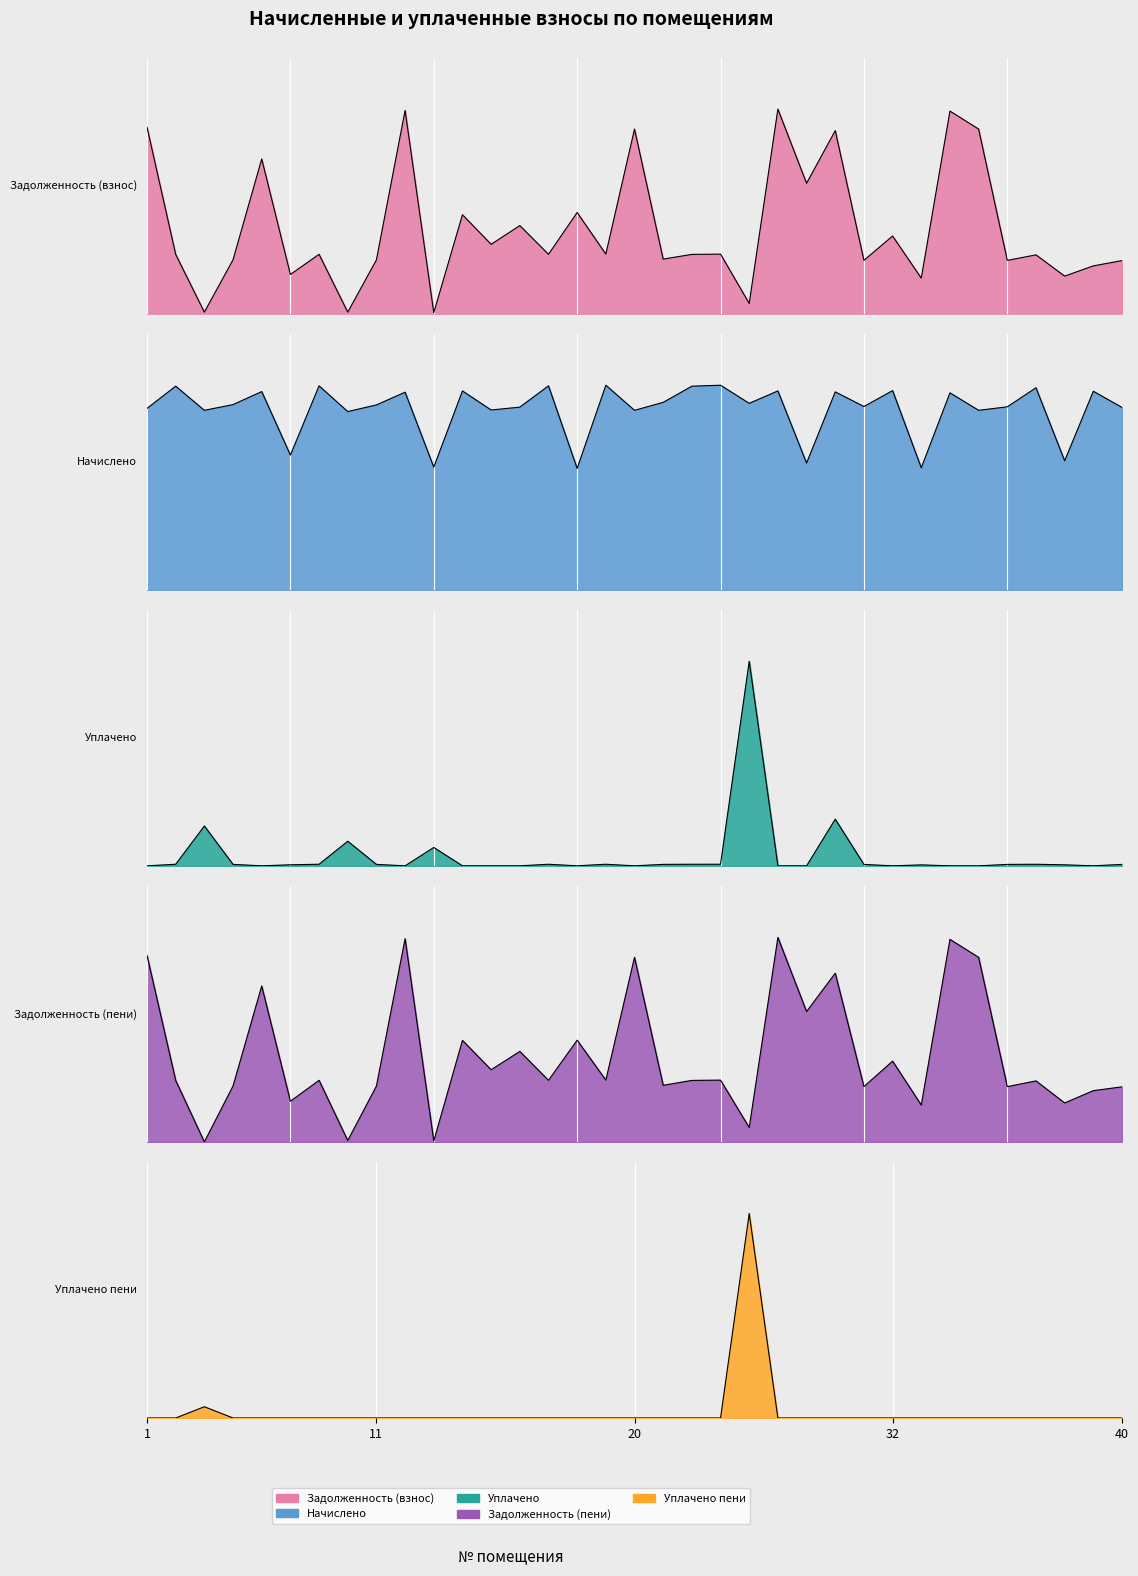

How many data points in nachisleno are less than 8367?

17